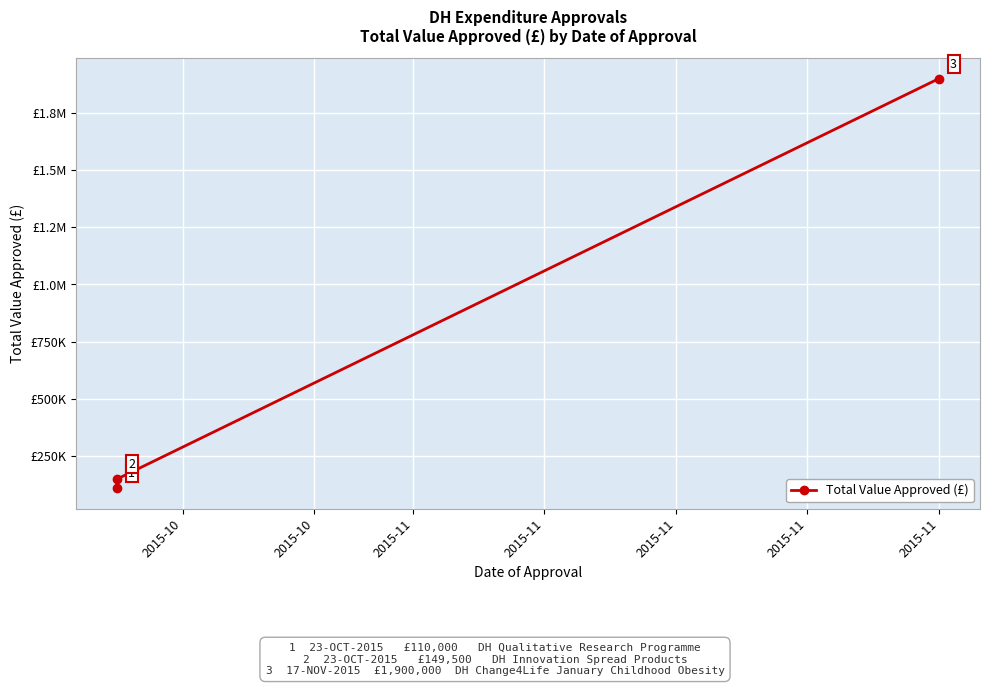

What is the smallest value displayed?

110000